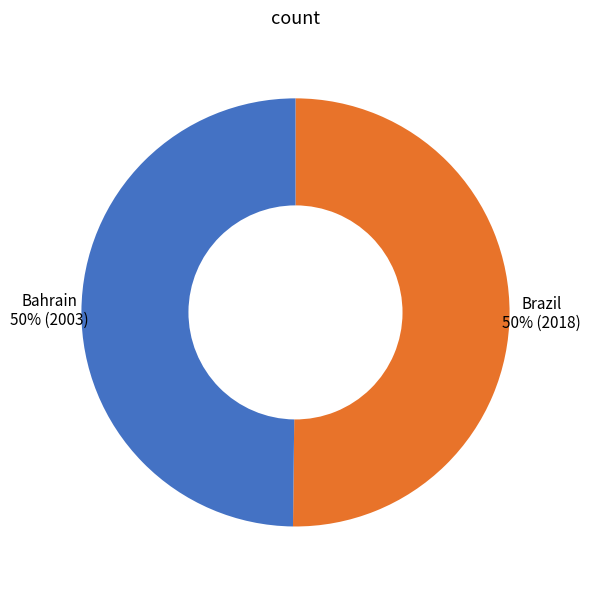

Rank the categories by value from highest to lowest.

Brazil, Bahrain